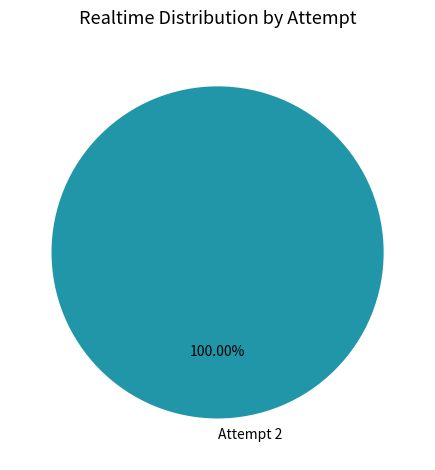

Rank the categories by value from lowest to highest.

Attempt 2